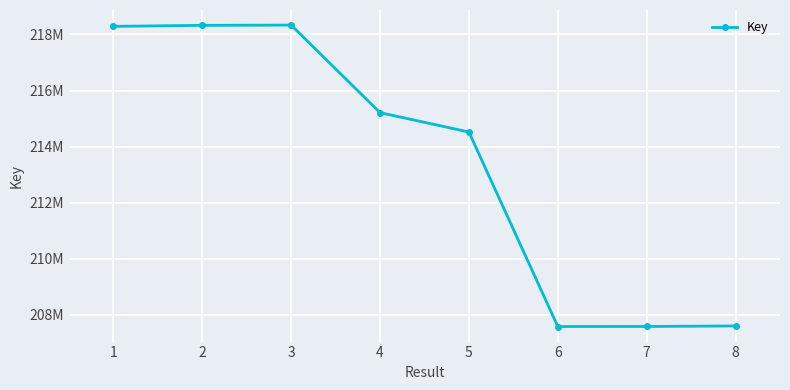

Where is the first local maximum?

3